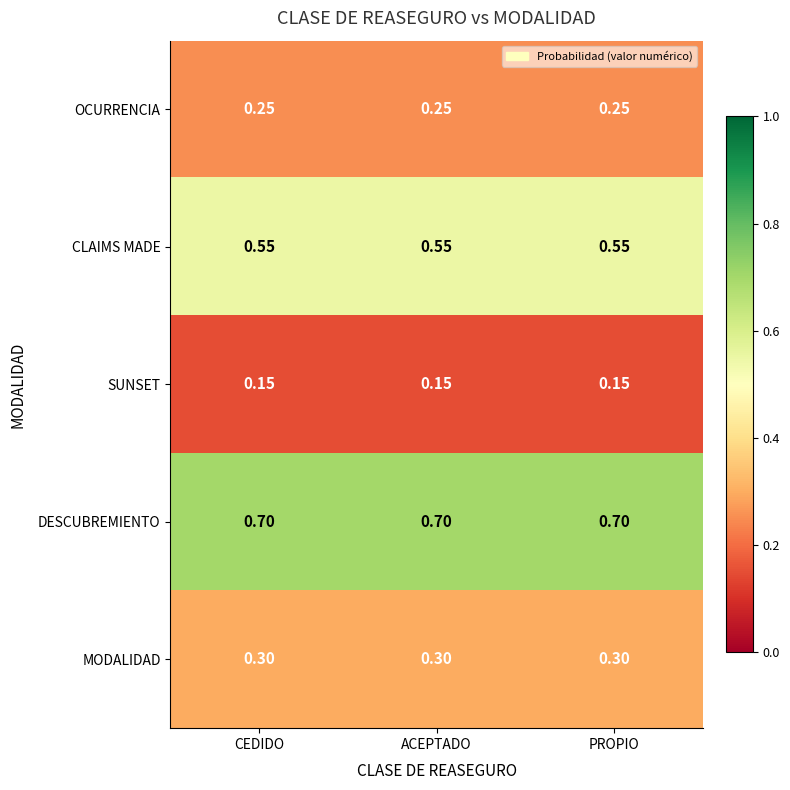

Rank the series at ACEPTADO from lowest to highest value.

SUNSET, OCURRENCIA, MODALIDAD, CLAIMS MADE, DESCUBREMIENTO